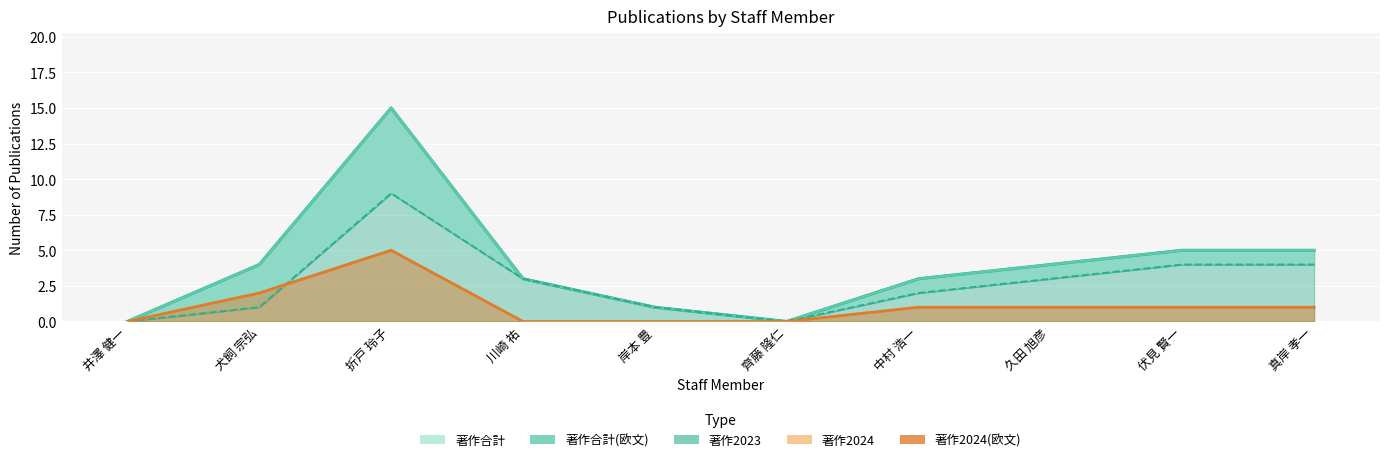

What is the difference between the maximum and minimum values in the 著作2024 series?

5